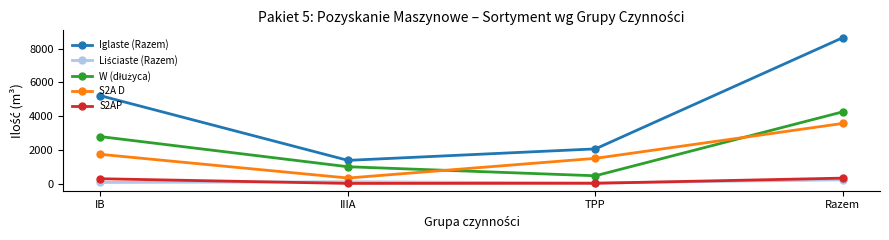

Between IB and Razem, which series saw the biggest shift?

Iglaste (Razem)